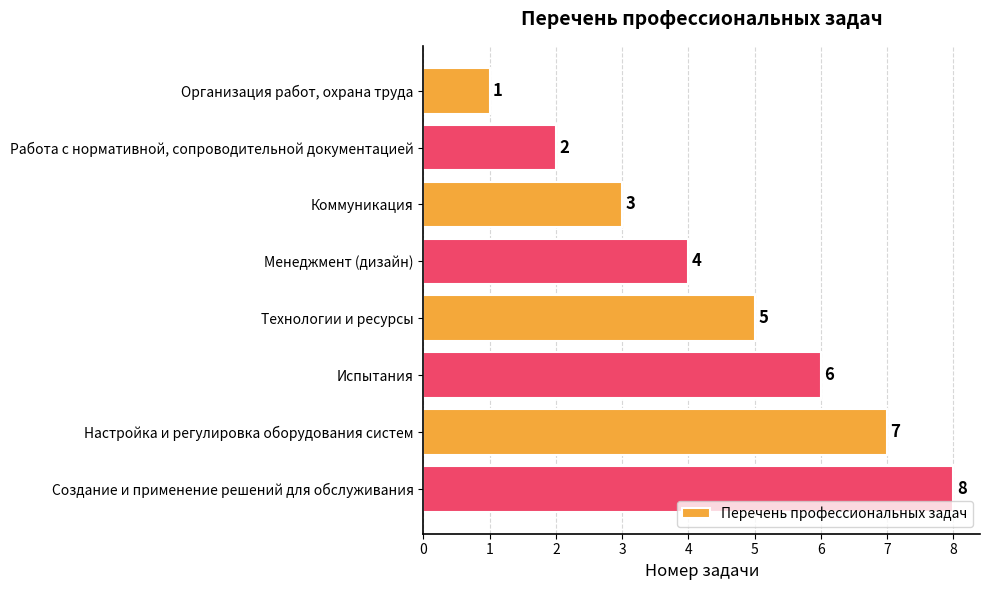

Which label corresponds to the largest value in the chart?

Создание и применение решений для обслуживания